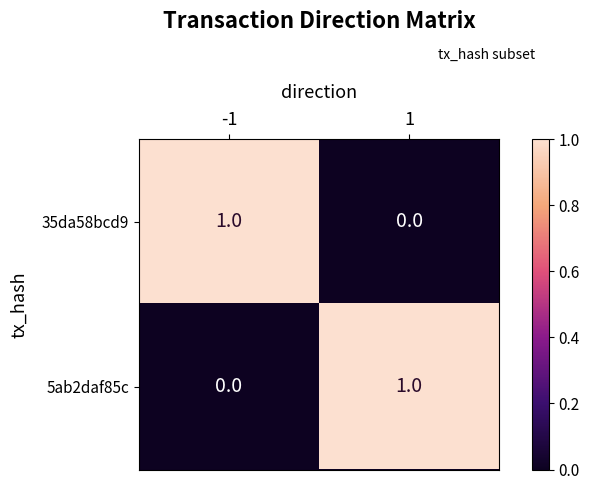

At 1, list the series in order from smallest to largest.

35da58bcd9, 5ab2daf85c